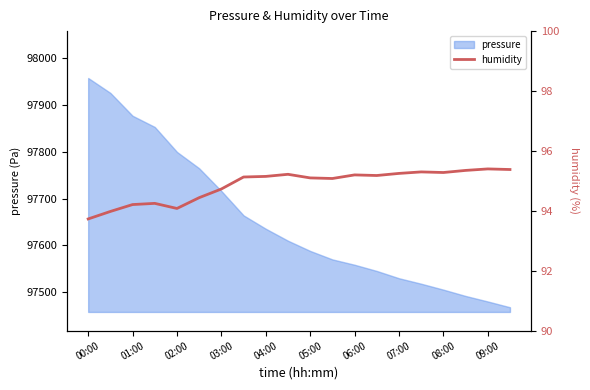

How many categories are shown in the chart?

20